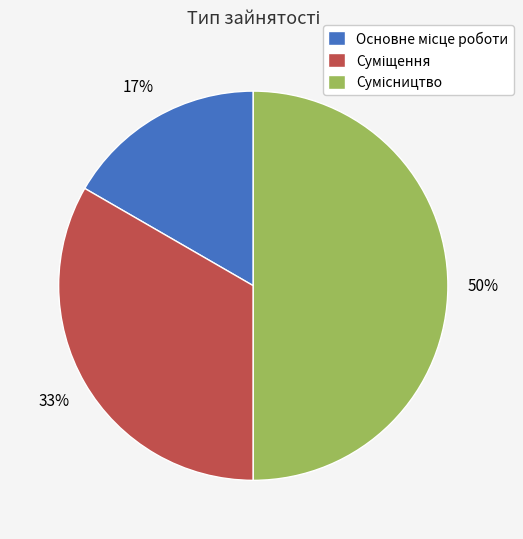

To the nearest percent, what is the average slice percentage?

33%